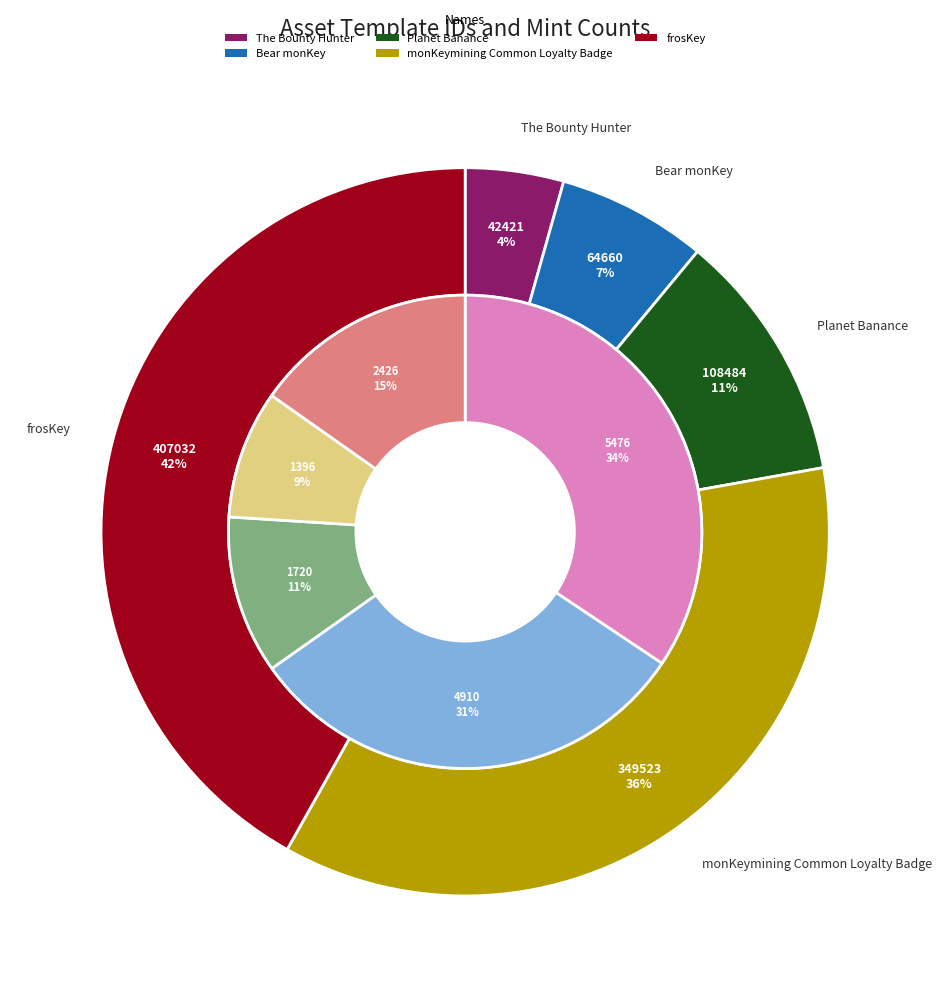

To the nearest percent, what is the average slice percentage?

20%